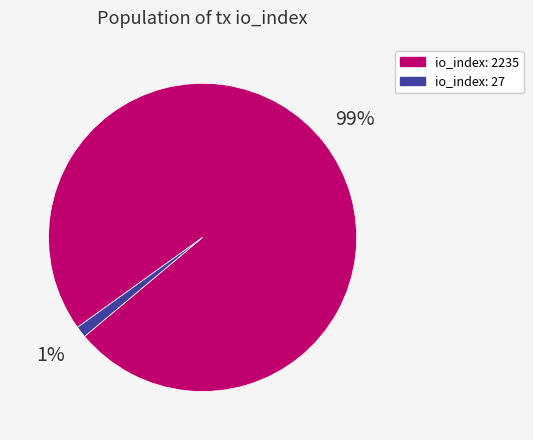

Is it true that io_index: 2235 is 99% of the pie?

True